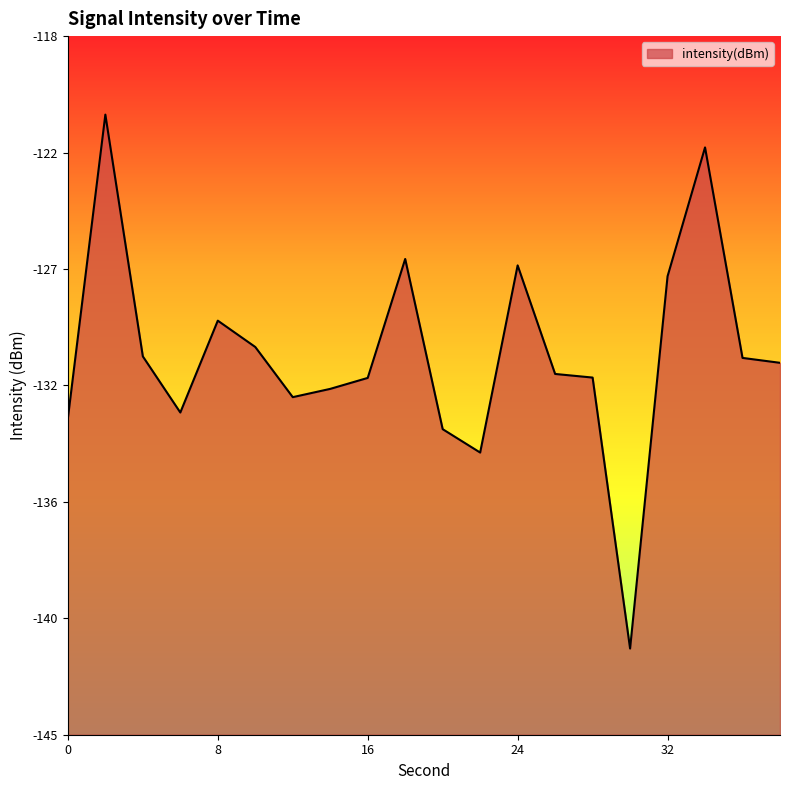

How many categories are shown in the chart?

20